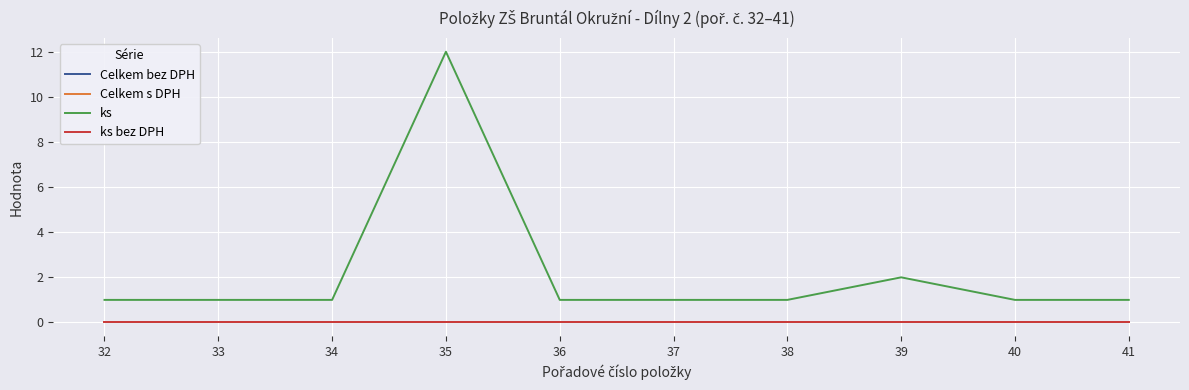

Between 36 and 39, which is larger?

36